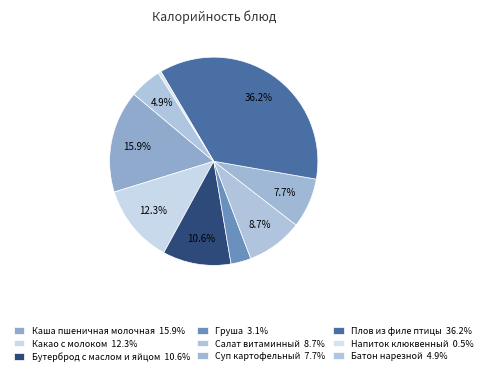

Approximately how many times larger is the value at Напиток клюквенный compared to Батон нарезной?

0.1